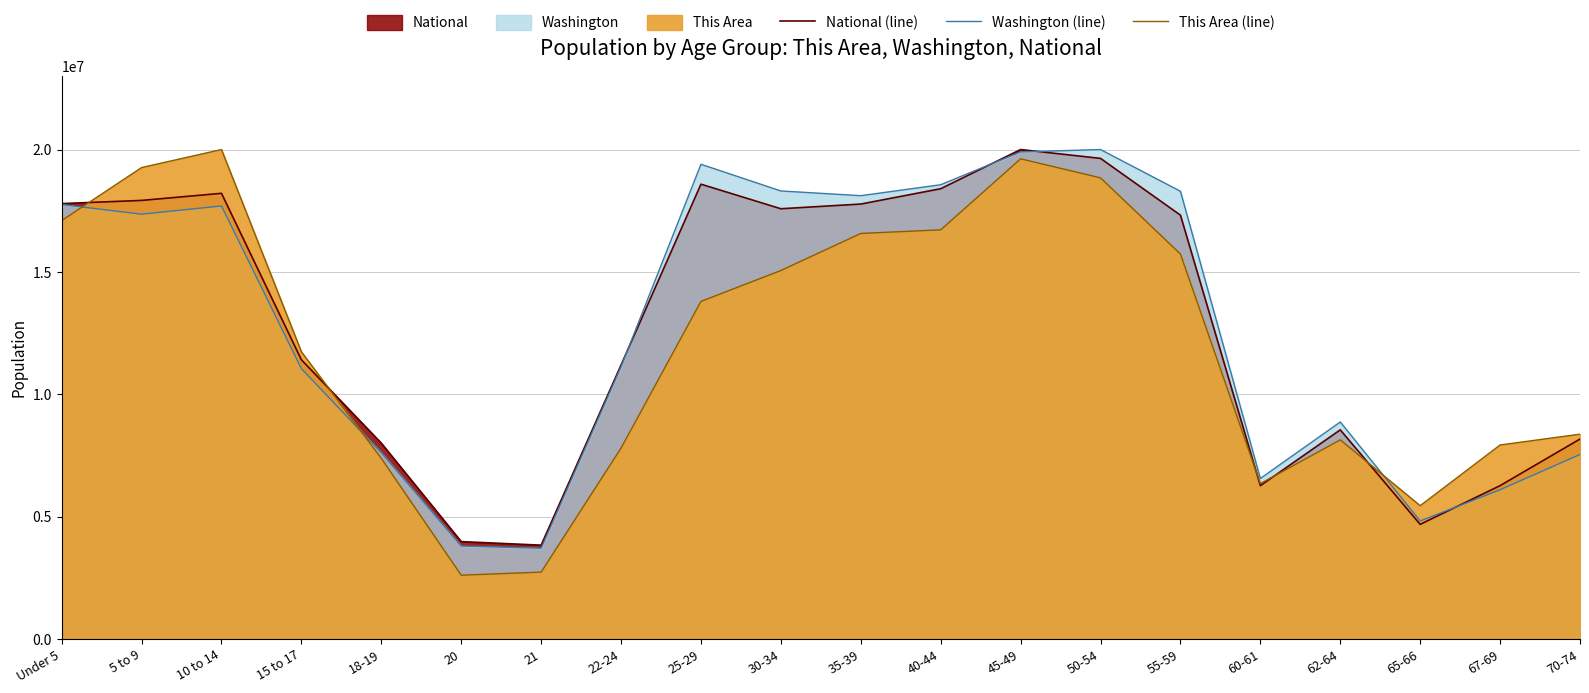

True or false: This Area (line) and Washington (line) intersect in this chart.

True